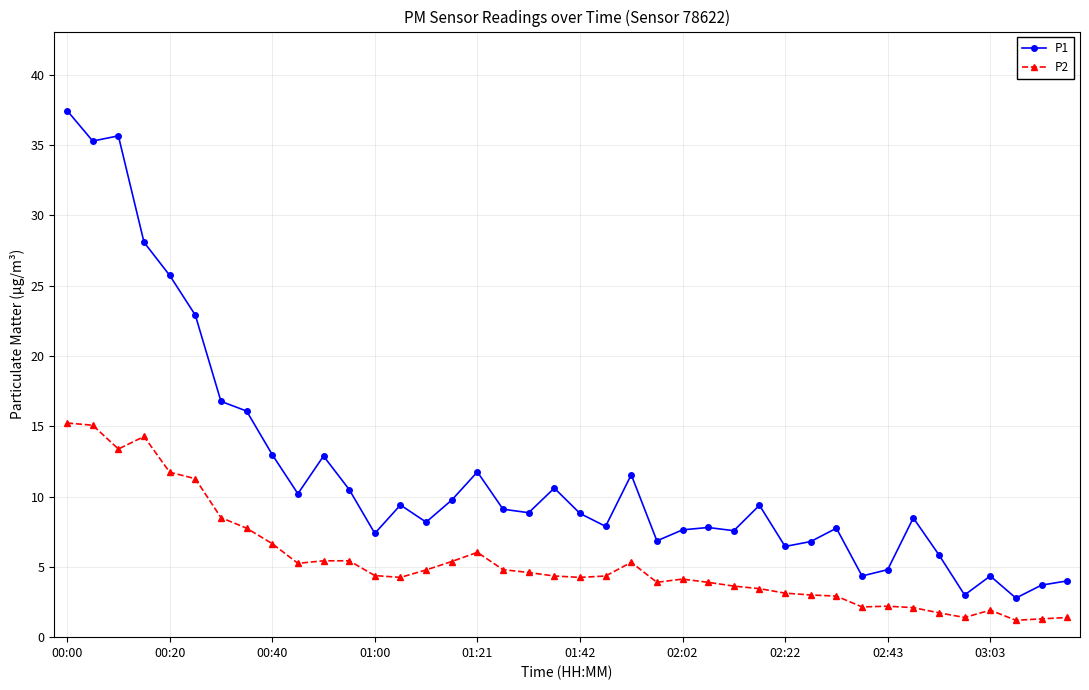

At how many categories does at least one series exceed 22?

6